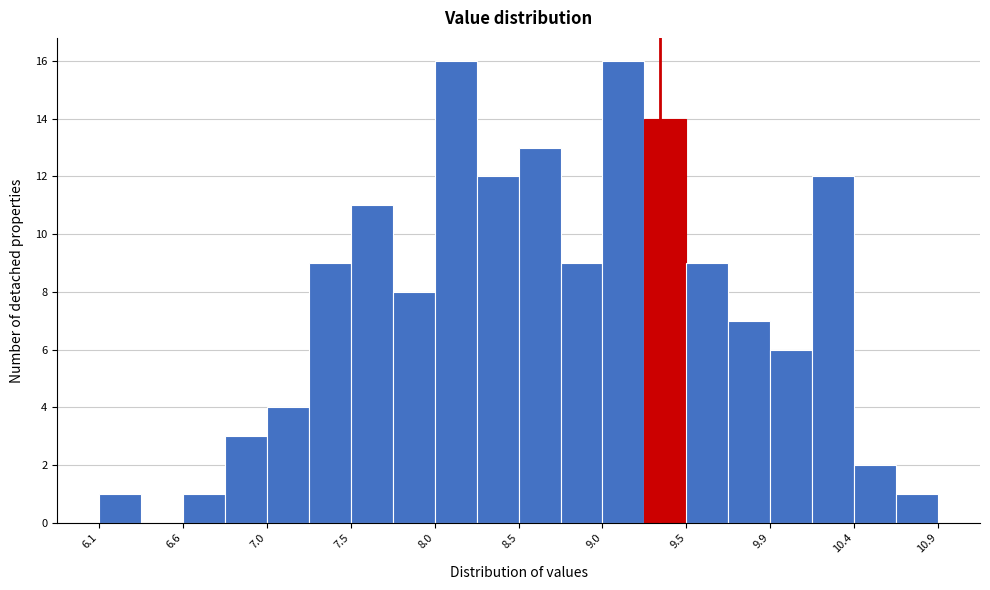

Reading left to right, transcribe this chart: for each bar, give the range it covers on the x-axis and its height. Neither the bar edges nor the heights are printed on the chart, so give them approximately, as read against the axes.

6.05 to 6.30: 1
6.30 to 6.55: 0
6.55 to 6.80: 1
6.80 to 7.05: 3
7.05 to 7.30: 4
7.30 to 7.50: 9
7.50 to 7.75: 11
7.75 to 8.00: 8
8.00 to 8.25: 16
8.25 to 8.50: 12
8.50 to 8.75: 13
8.75 to 8.95: 9
8.95 to 9.20: 16
9.20 to 9.45: 14
9.45 to 9.70: 9
9.70 to 9.95: 7
9.95 to 10.20: 6
10.20 to 10.40: 12
10.40 to 10.65: 2
10.65 to 10.90: 1